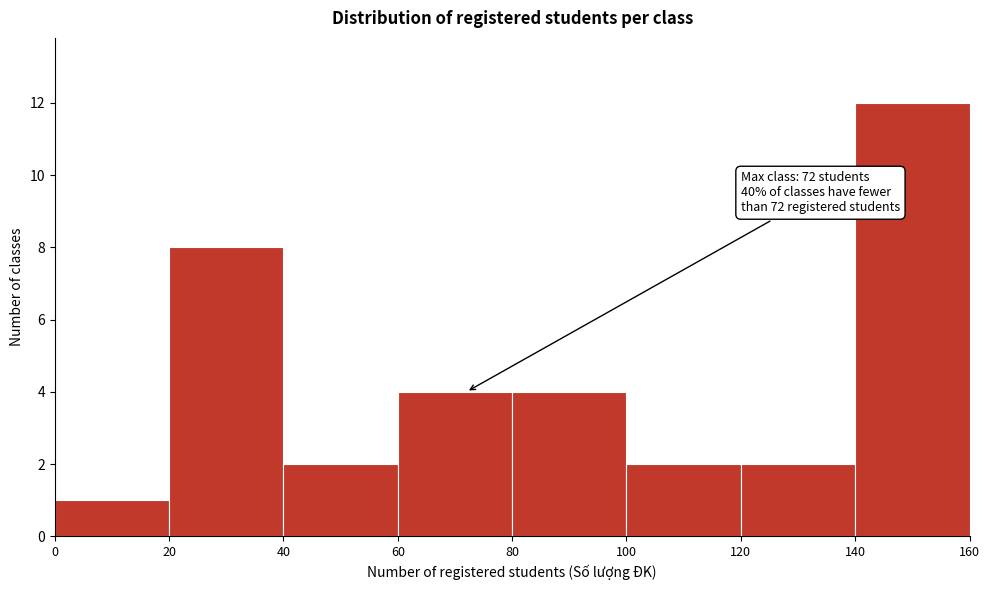

Over which range of the x-axis is the bar tallest?

140 to 160